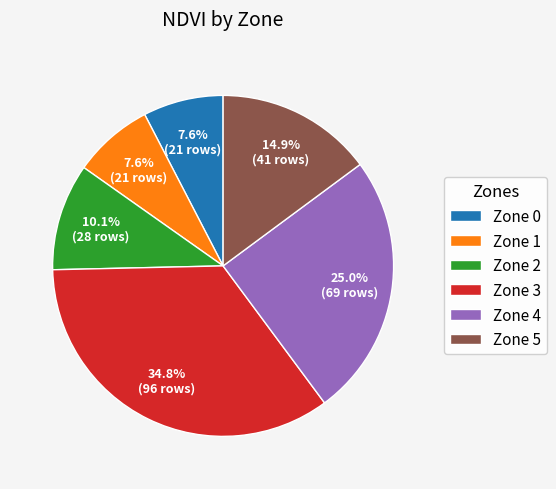

Does any single category account for the majority?

No